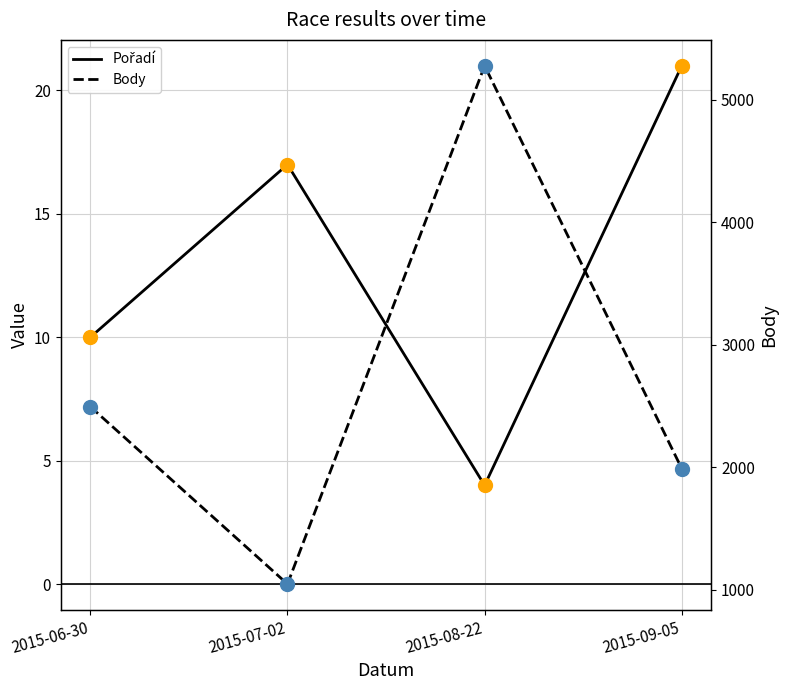

Which series has the widest spread of Y values?

Body